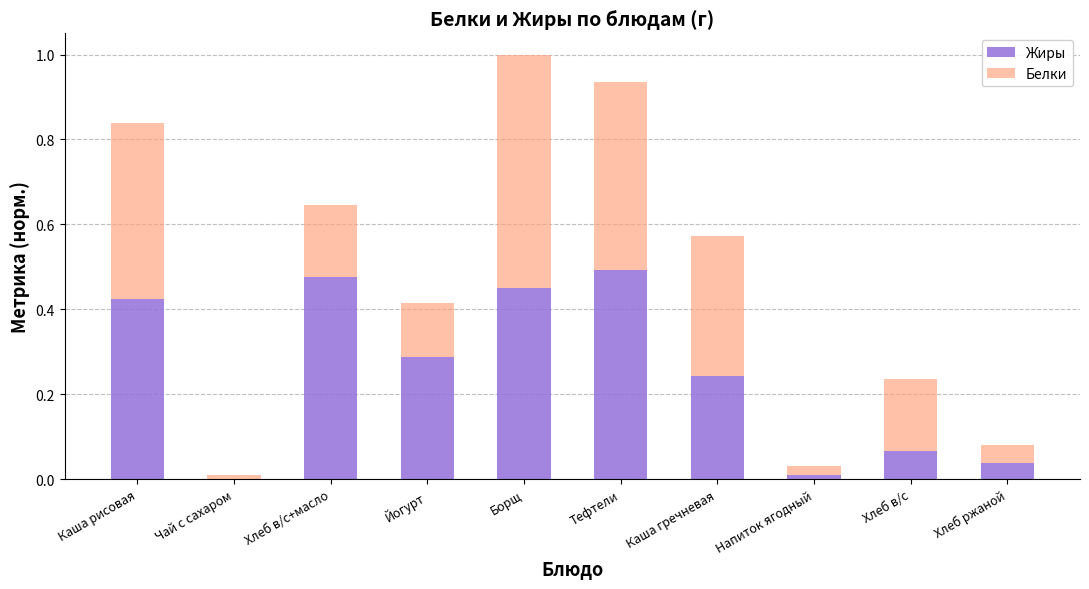

What is the total value across all series at Каша рисовая?

0.8